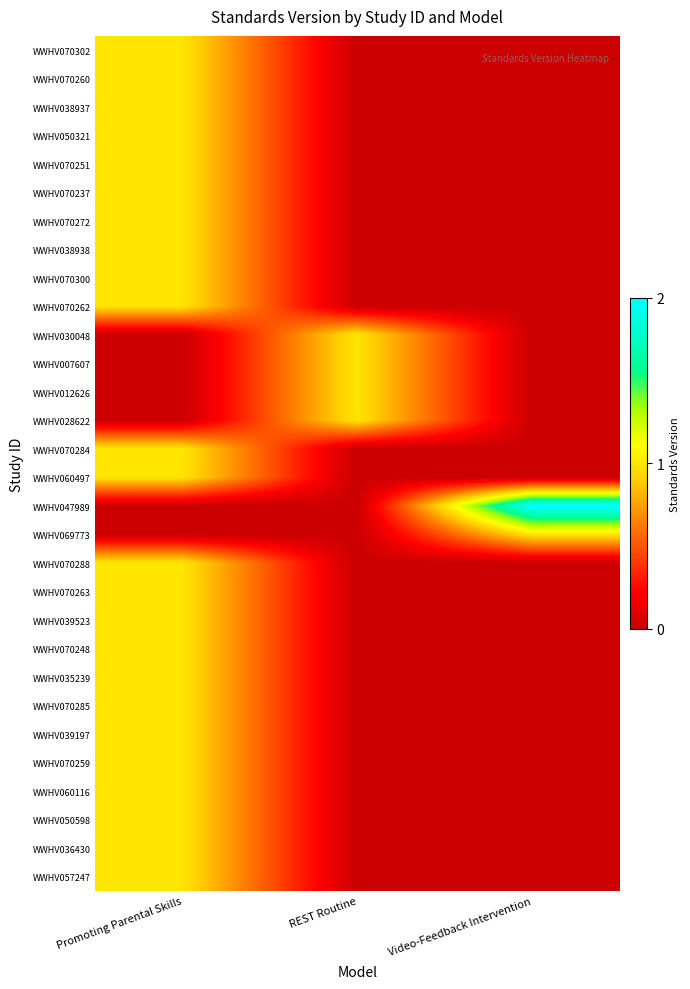

List the series in order of their peak value, lowest first.

WWHV070302, WWHV070260, WWHV038937, WWHV050321, WWHV070251, WWHV070237, WWHV070272, WWHV038938, WWHV070300, WWHV070262, WWHV030048, WWHV007607, WWHV012626, WWHV028622, WWHV070284, WWHV060497, WWHV069773, WWHV070288, WWHV070263, WWHV039523, WWHV070248, WWHV035239, WWHV070285, WWHV039197, WWHV070259, WWHV060116, WWHV050598, WWHV036430, WWHV057247, WWHV047989